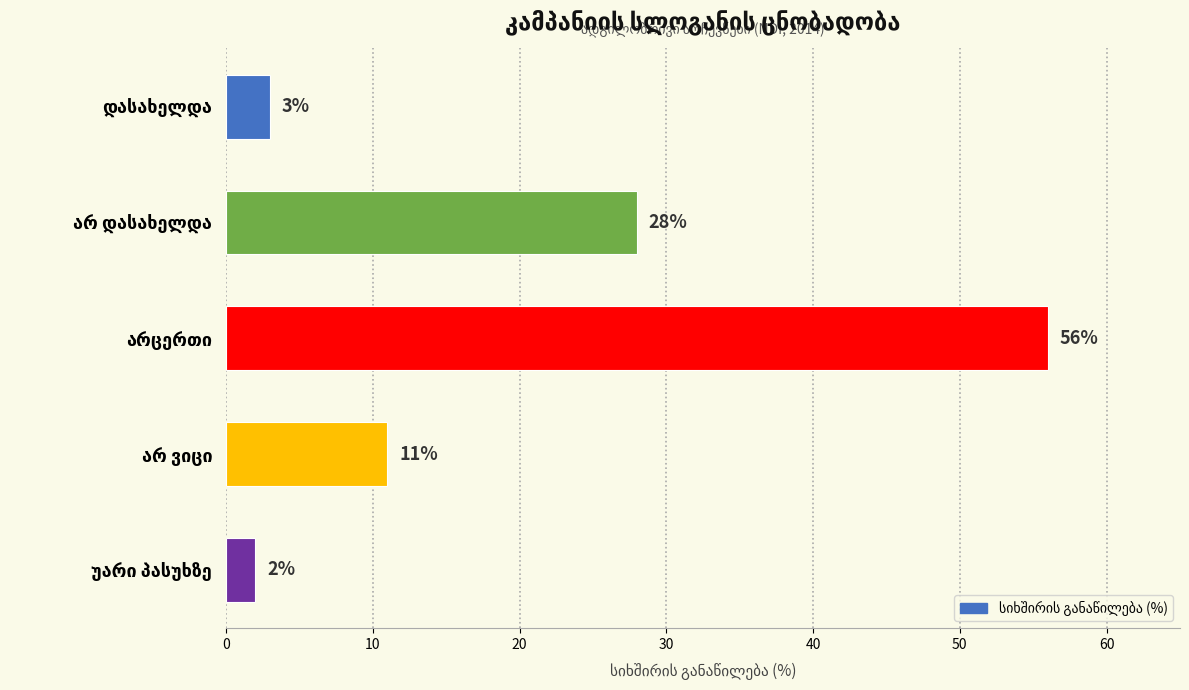

What is the value of the 4th bar from the top?

11